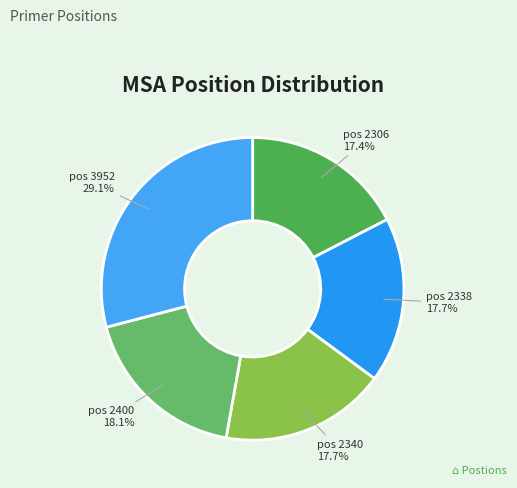

How many segments does this pie chart have?

5